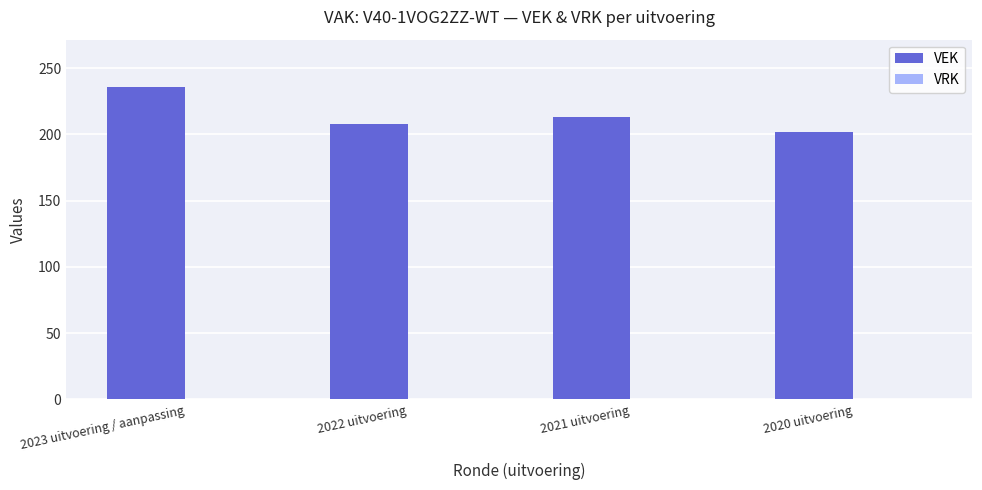

The value at 2022 uitvoering is 208. True or false?

True